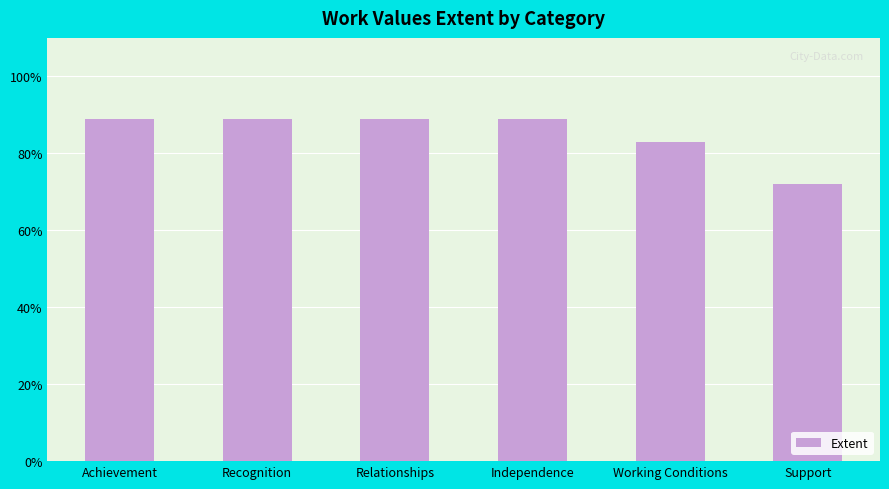

What is the difference between the second highest and second lowest values?

6